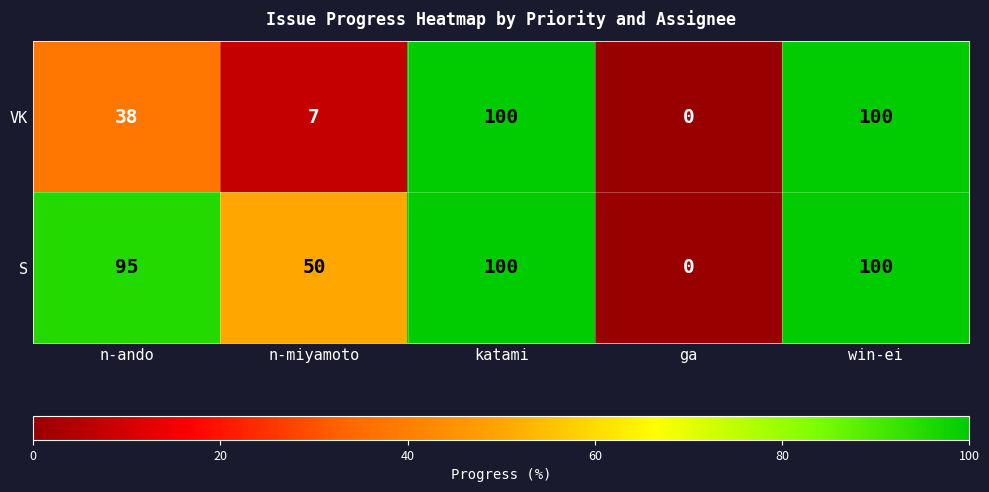

Where is S nearest to the value 50?

n-miyamoto